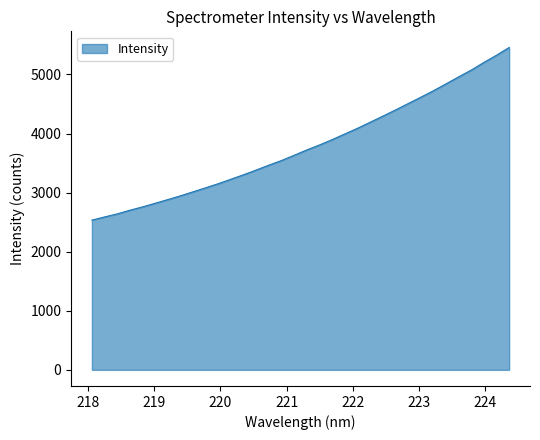

What is the maximum value shown in the chart?

5457.7